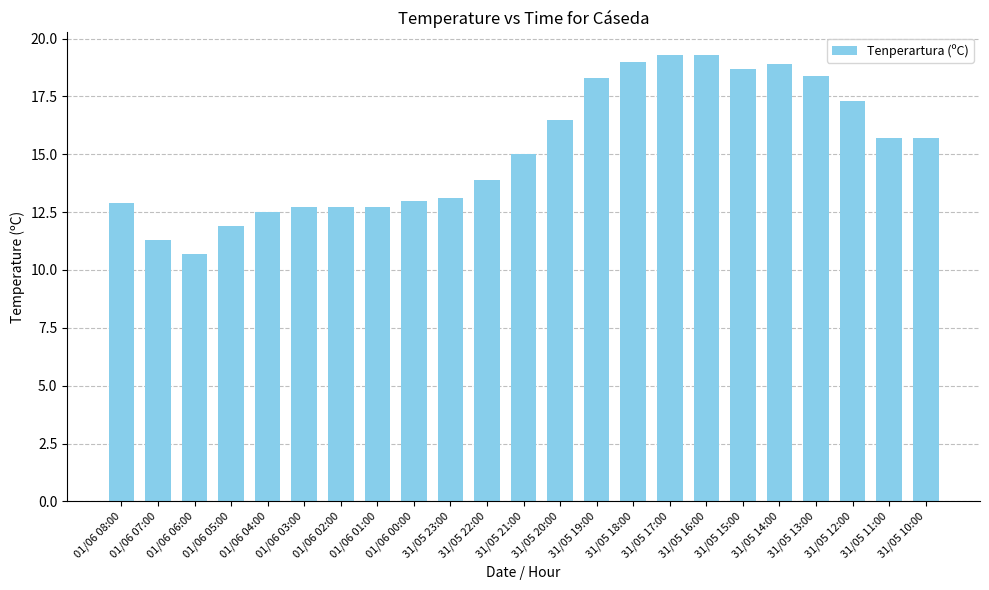

What is the greatest value displayed?

19.3